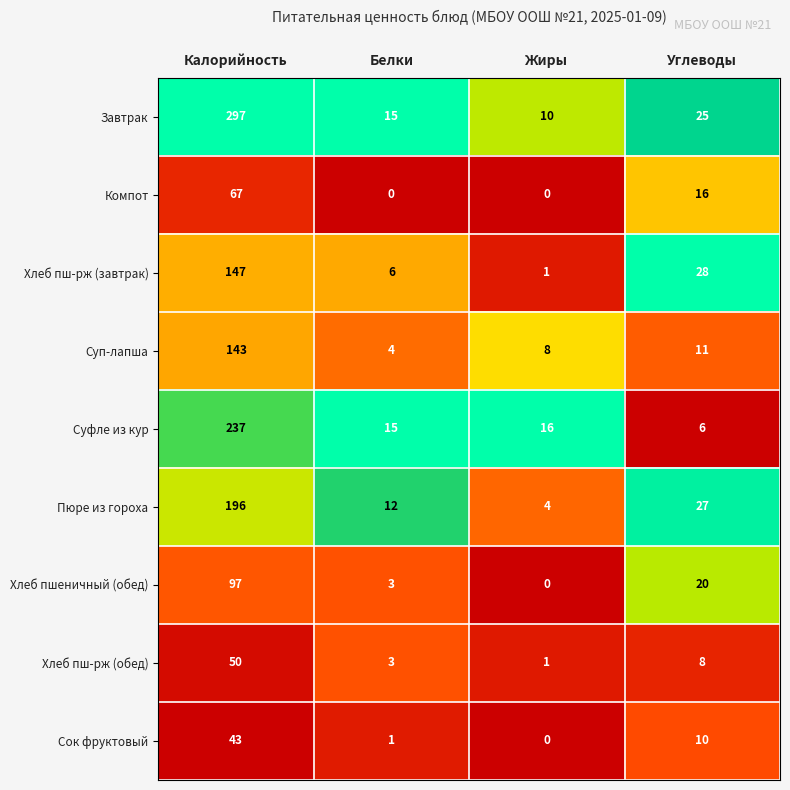

Is it true that Компот equals 0 at Жиры?

True